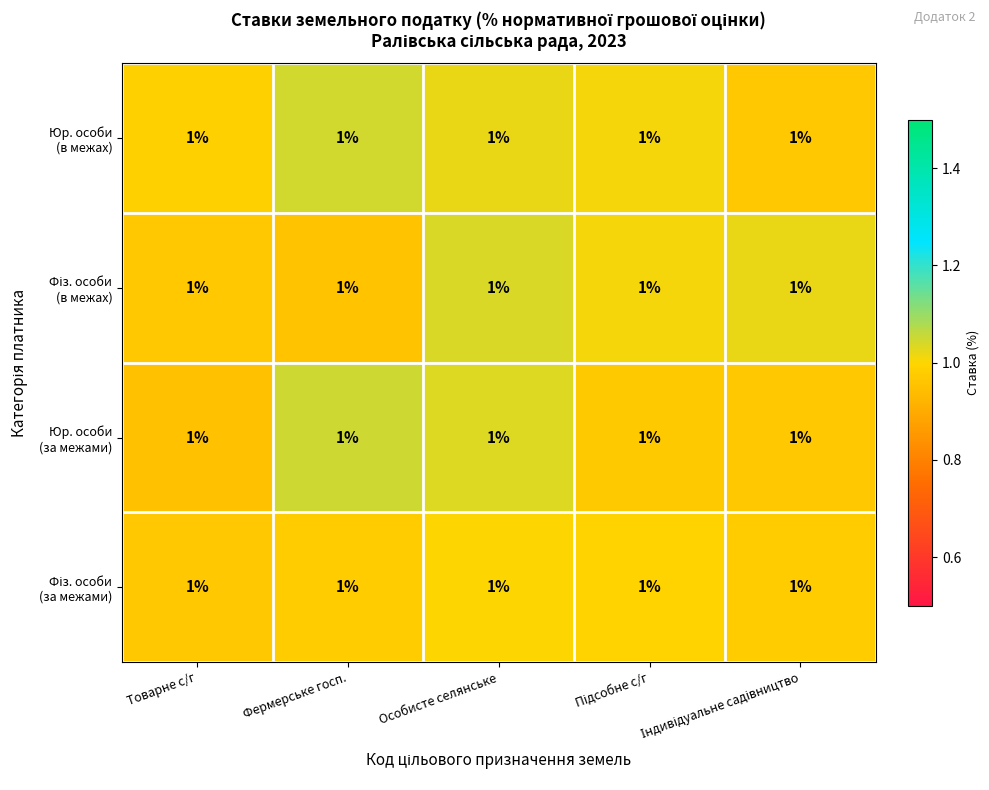

At how many categories does at least one series exceed 1?

4